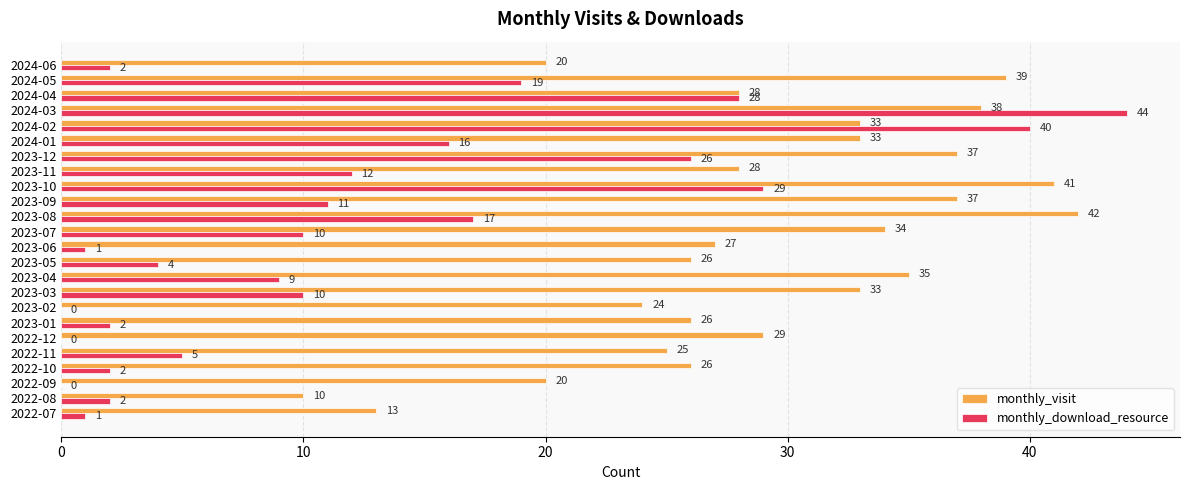

Between 2022-08 and 2024-03, which series saw the biggest shift?

monthly_download_resource